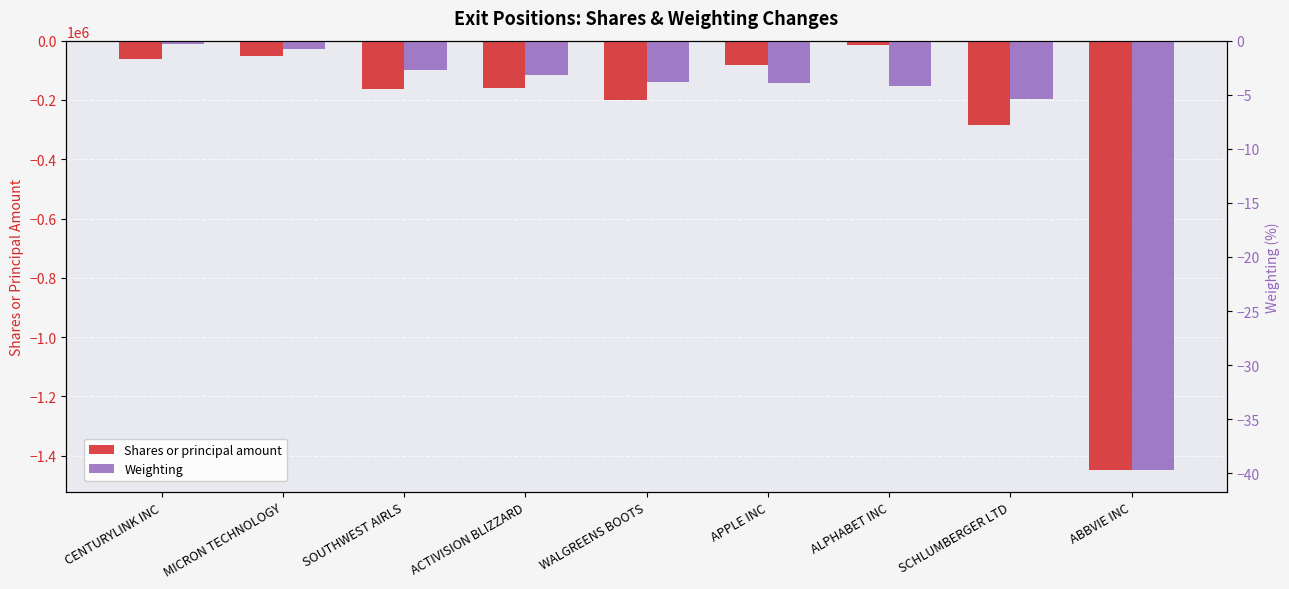

What is the sum of all Shares or principal amount values?

-2463400.0